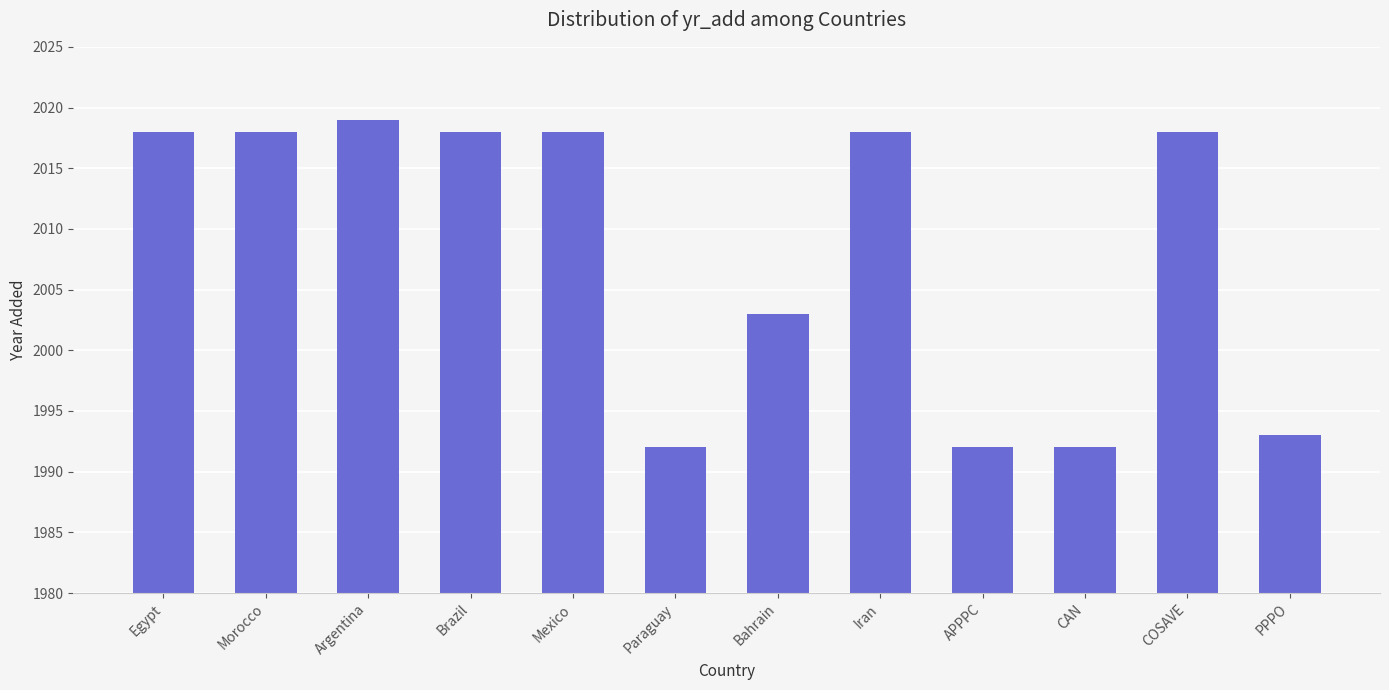

What is the ratio of the value at Mexico to the value at APPPC?

1.0